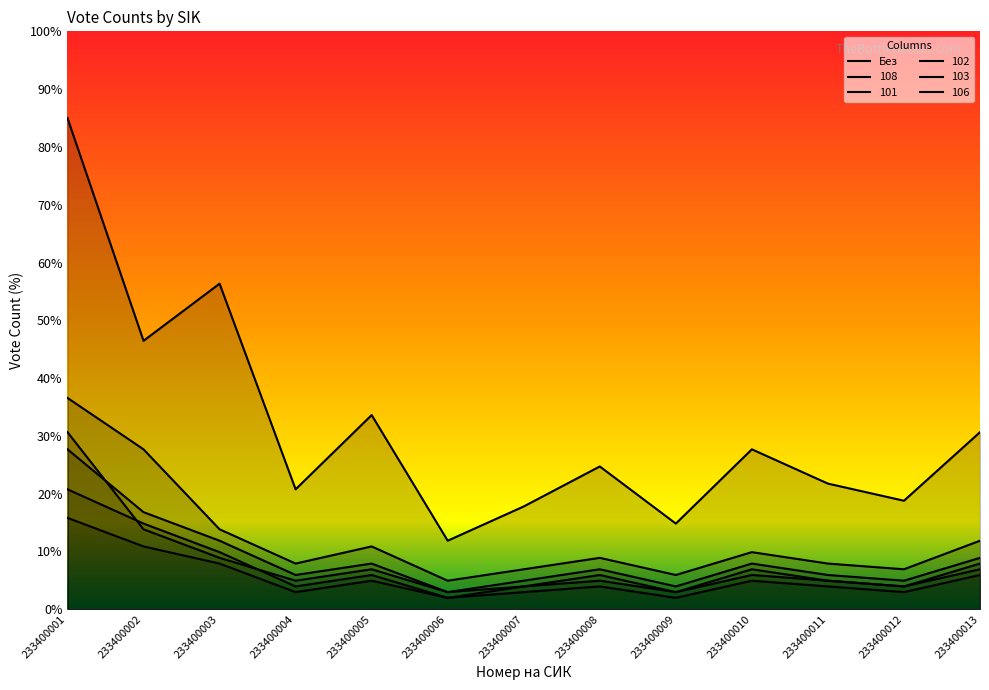

Which series has the widest spread of values?

Без